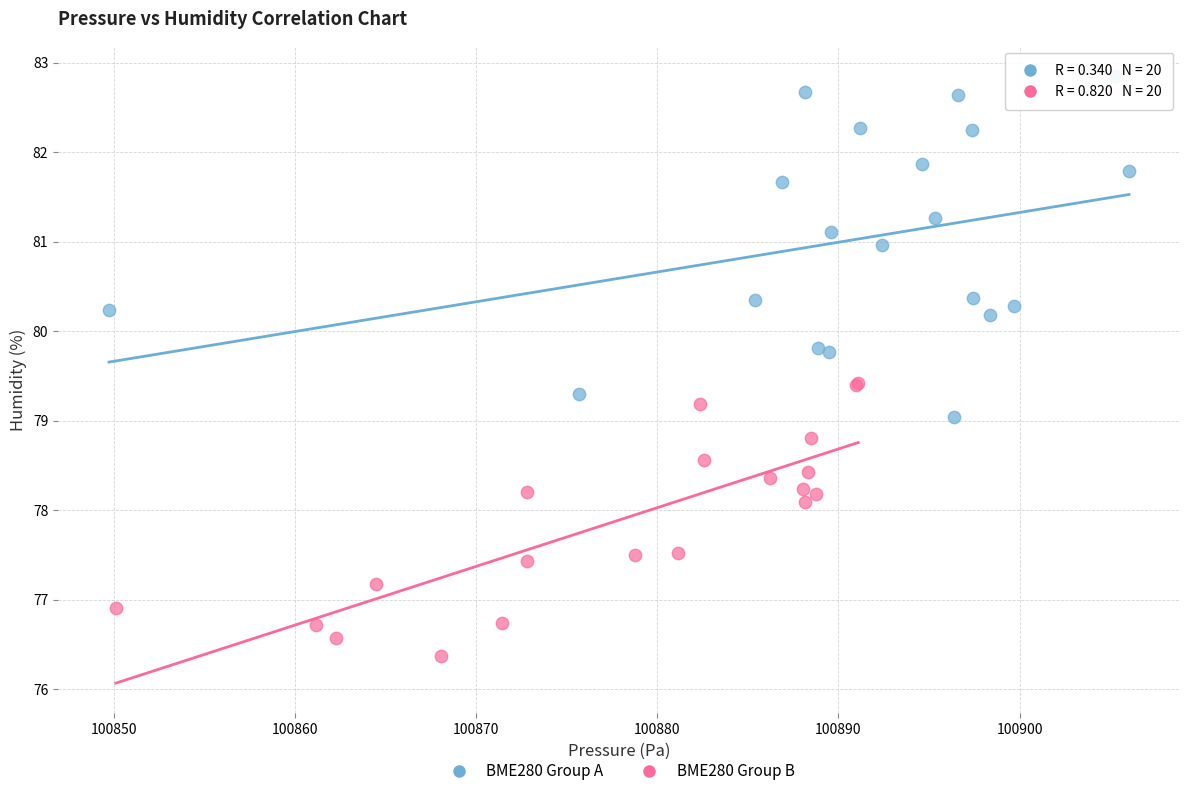

What are all the series names shown in the legend?

BME280 Group A, BME280 Group B